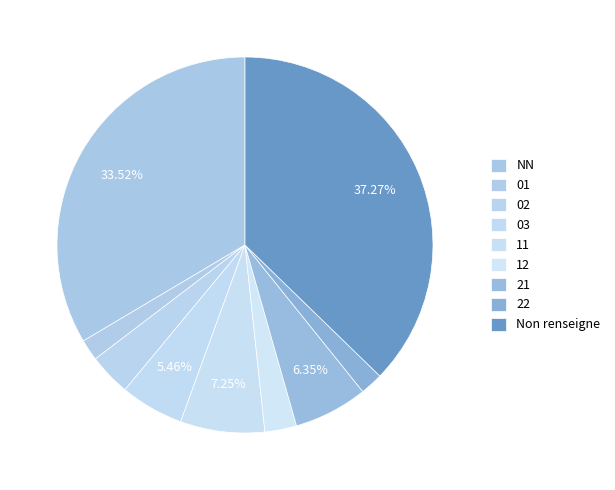

Between 12 and NN, which is larger?

NN